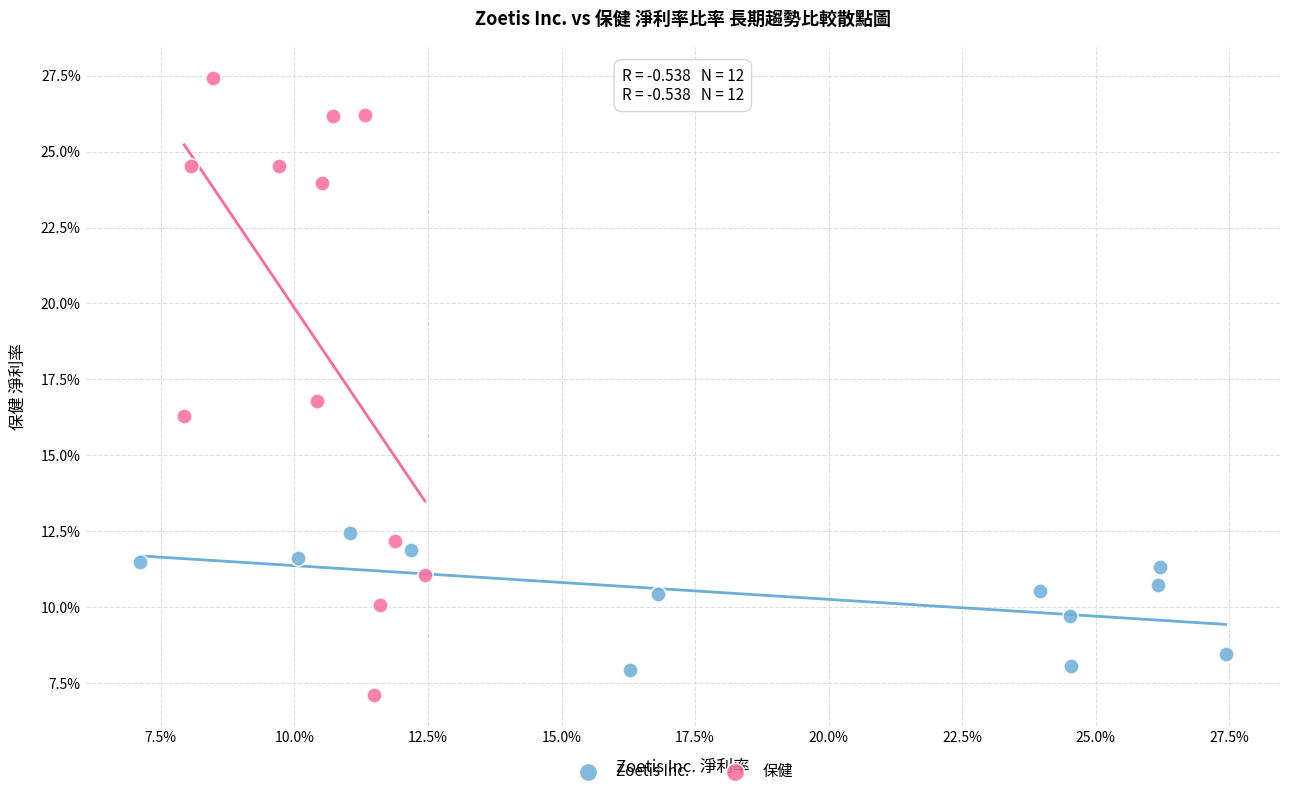

What are all the series names shown in the legend?

Zoetis Inc., 保健